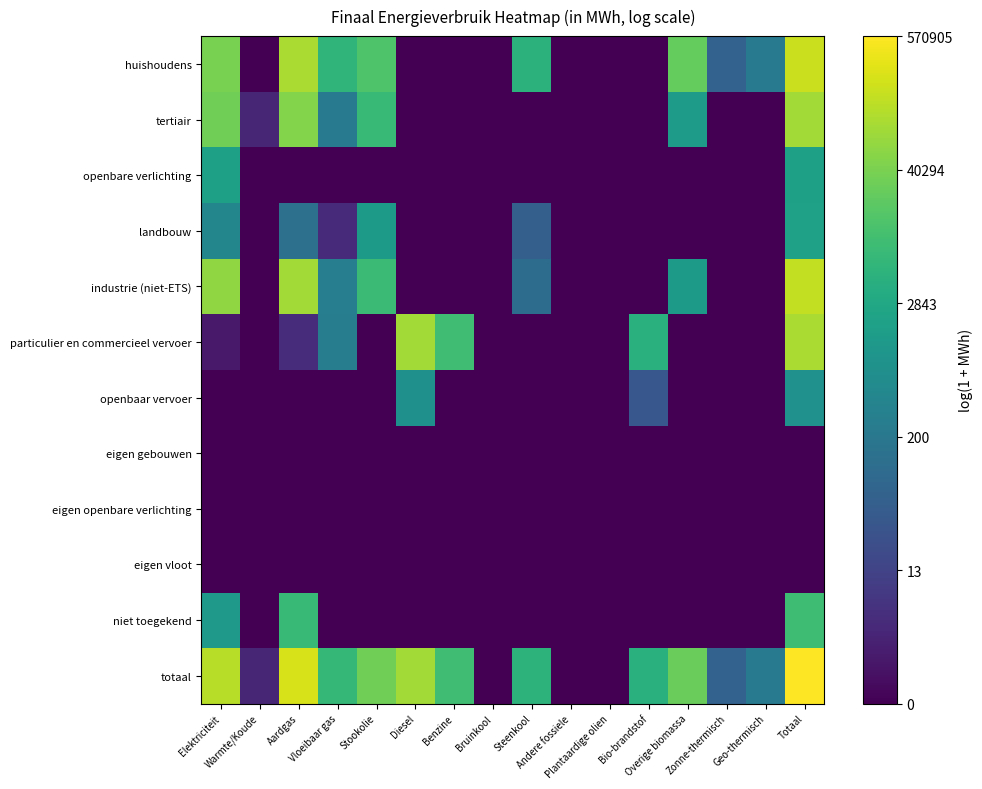

Reading right to left, transcribe all the data shown in this chart.

huishoudens: Totaal=12.2	Geo-thermisch=5.4	Zonne-thermisch=4.2	Overige biomassa=10.1	Bio-brandstof=0.0	Plantaardige olien=0.0	Andere fossiele=0.0	Steenkool=8.5	Bruinkool=0.0	Benzine=0.0	Diesel=0.0	Stookolie=9.6	Vloeibaar gas=8.7	Aardgas=11.6	Warmte/Koude=0.0	Elektriciteit=10.6
tertiair: Totaal=11.4	Geo-thermisch=0.0	Zonne-thermisch=0.0	Overige biomassa=7.3	Bio-brandstof=0.0	Plantaardige olien=0.0	Andere fossiele=0.0	Steenkool=0.0	Bruinkool=0.0	Benzine=0.0	Diesel=0.0	Stookolie=8.9	Vloeibaar gas=5.5	Aardgas=10.8	Warmte/Koude=1.4	Elektriciteit=10.4
openbare verlichting: Totaal=7.5	Geo-thermisch=0.0	Zonne-thermisch=0.0	Overige biomassa=0.0	Bio-brandstof=0.0	Plantaardige olien=0.0	Andere fossiele=0.0	Steenkool=0.0	Bruinkool=0.0	Benzine=0.0	Diesel=0.0	Stookolie=0.0	Vloeibaar gas=0.0	Aardgas=0.0	Warmte/Koude=0.0	Elektriciteit=7.5
landbouw: Totaal=7.6	Geo-thermisch=0.0	Zonne-thermisch=0.0	Overige biomassa=0.0	Bio-brandstof=0.0	Plantaardige olien=0.0	Andere fossiele=0.0	Steenkool=4.0	Bruinkool=0.0	Benzine=0.0	Diesel=0.0	Stookolie=7.2	Vloeibaar gas=1.6	Aardgas=4.9	Warmte/Koude=0.0	Elektriciteit=6.1
industrie (niet-ETS): Totaal=12.0	Geo-thermisch=0.0	Zonne-thermisch=0.0	Overige biomassa=7.2	Bio-brandstof=0.0	Plantaardige olien=0.0	Andere fossiele=0.0	Steenkool=4.7	Bruinkool=0.0	Benzine=0.0	Diesel=0.0	Stookolie=9.0	Vloeibaar gas=5.7	Aardgas=11.4	Warmte/Koude=0.0	Elektriciteit=11.0
particulier en commercieel vervoer: Totaal=11.6	Geo-thermisch=0.0	Zonne-thermisch=0.0	Overige biomassa=0.0	Bio-brandstof=8.4	Plantaardige olien=0.0	Andere fossiele=0.0	Steenkool=0.0	Bruinkool=0.0	Benzine=9.2	Diesel=11.4	Stookolie=0.0	Vloeibaar gas=5.5	Aardgas=1.7	Warmte/Koude=0.0	Elektriciteit=0.9
openbaar vervoer: Totaal=6.7	Geo-thermisch=0.0	Zonne-thermisch=0.0	Overige biomassa=0.0	Bio-brandstof=3.6	Plantaardige olien=0.0	Andere fossiele=0.0	Steenkool=0.0	Bruinkool=0.0	Benzine=0.0	Diesel=6.7	Stookolie=0.0	Vloeibaar gas=0.0	Aardgas=0.0	Warmte/Koude=0.0	Elektriciteit=0.0
eigen gebouwen: Totaal=0.0	Geo-thermisch=0.0	Zonne-thermisch=0.0	Overige biomassa=0.0	Bio-brandstof=0.0	Plantaardige olien=0.0	Andere fossiele=0.0	Steenkool=0.0	Bruinkool=0.0	Benzine=0.0	Diesel=0.0	Stookolie=0.0	Vloeibaar gas=0.0	Aardgas=0.0	Warmte/Koude=0.0	Elektriciteit=0.0
eigen openbare verlichting: Totaal=0.0	Geo-thermisch=0.0	Zonne-thermisch=0.0	Overige biomassa=0.0	Bio-brandstof=0.0	Plantaardige olien=0.0	Andere fossiele=0.0	Steenkool=0.0	Bruinkool=0.0	Benzine=0.0	Diesel=0.0	Stookolie=0.0	Vloeibaar gas=0.0	Aardgas=0.0	Warmte/Koude=0.0	Elektriciteit=0.0
eigen vloot: Totaal=0.0	Geo-thermisch=0.0	Zonne-thermisch=0.0	Overige biomassa=0.0	Bio-brandstof=0.0	Plantaardige olien=0.0	Andere fossiele=0.0	Steenkool=0.0	Bruinkool=0.0	Benzine=0.0	Diesel=0.0	Stookolie=0.0	Vloeibaar gas=0.0	Aardgas=0.0	Warmte/Koude=0.0	Elektriciteit=0.0
niet toegekend: Totaal=9.1	Geo-thermisch=0.0	Zonne-thermisch=0.0	Overige biomassa=0.0	Bio-brandstof=0.0	Plantaardige olien=0.0	Andere fossiele=0.0	Steenkool=0.0	Bruinkool=0.0	Benzine=0.0	Diesel=0.0	Stookolie=0.0	Vloeibaar gas=0.0	Aardgas=9.0	Warmte/Koude=0.0	Elektriciteit=7.2
totaal: Totaal=13.3	Geo-thermisch=5.4	Zonne-thermisch=4.2	Overige biomassa=10.2	Bio-brandstof=8.4	Plantaardige olien=0.0	Andere fossiele=0.0	Steenkool=8.6	Bruinkool=0.0	Benzine=9.2	Diesel=11.4	Stookolie=10.4	Vloeibaar gas=8.8	Aardgas=12.5	Warmte/Koude=1.4	Elektriciteit=11.8